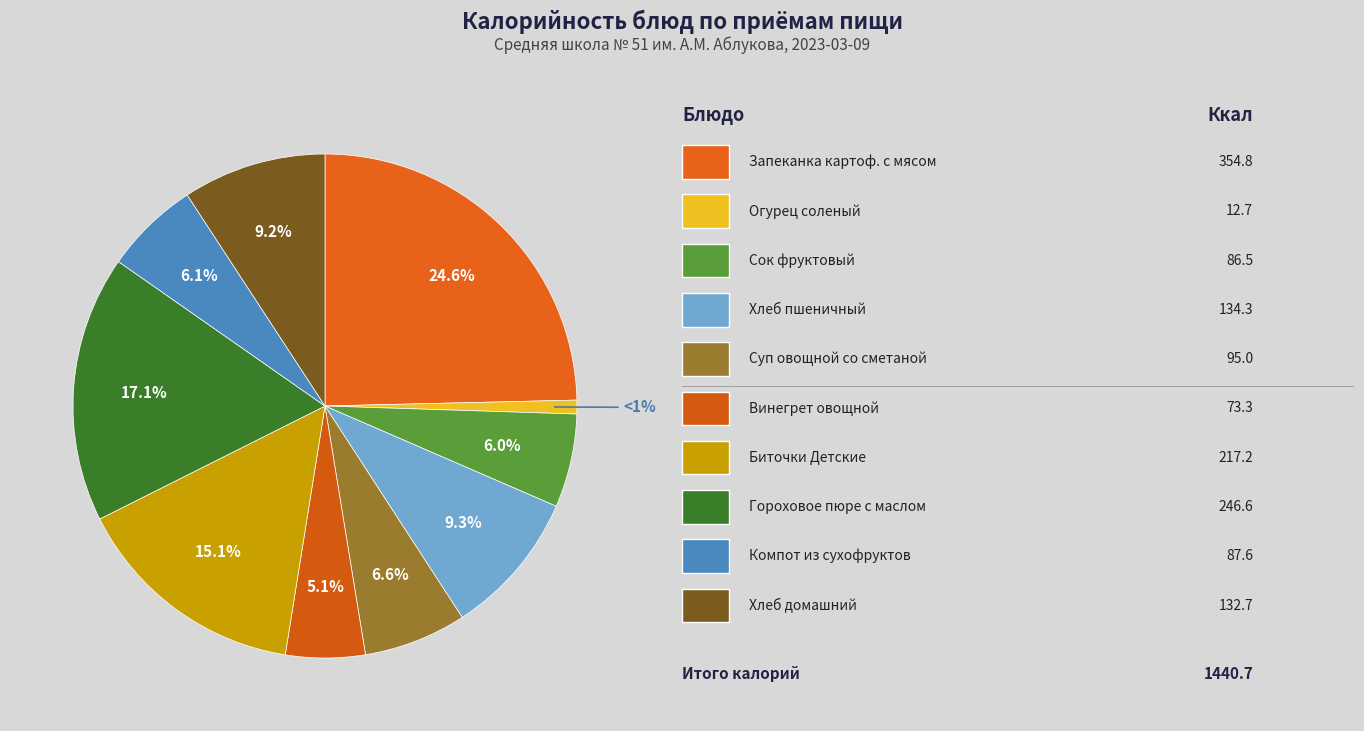

Rank the categories by value from lowest to highest.

Огурец соленый, Винегрет овощной, Сок фруктовый, Компот из сухофруктов, Суп овощной со сметаной, Хлеб домашний, Хлеб пшеничный, Биточки Детские, Гороховое пюре с маслом сливочным, Запеканка картофельная с мясом кур